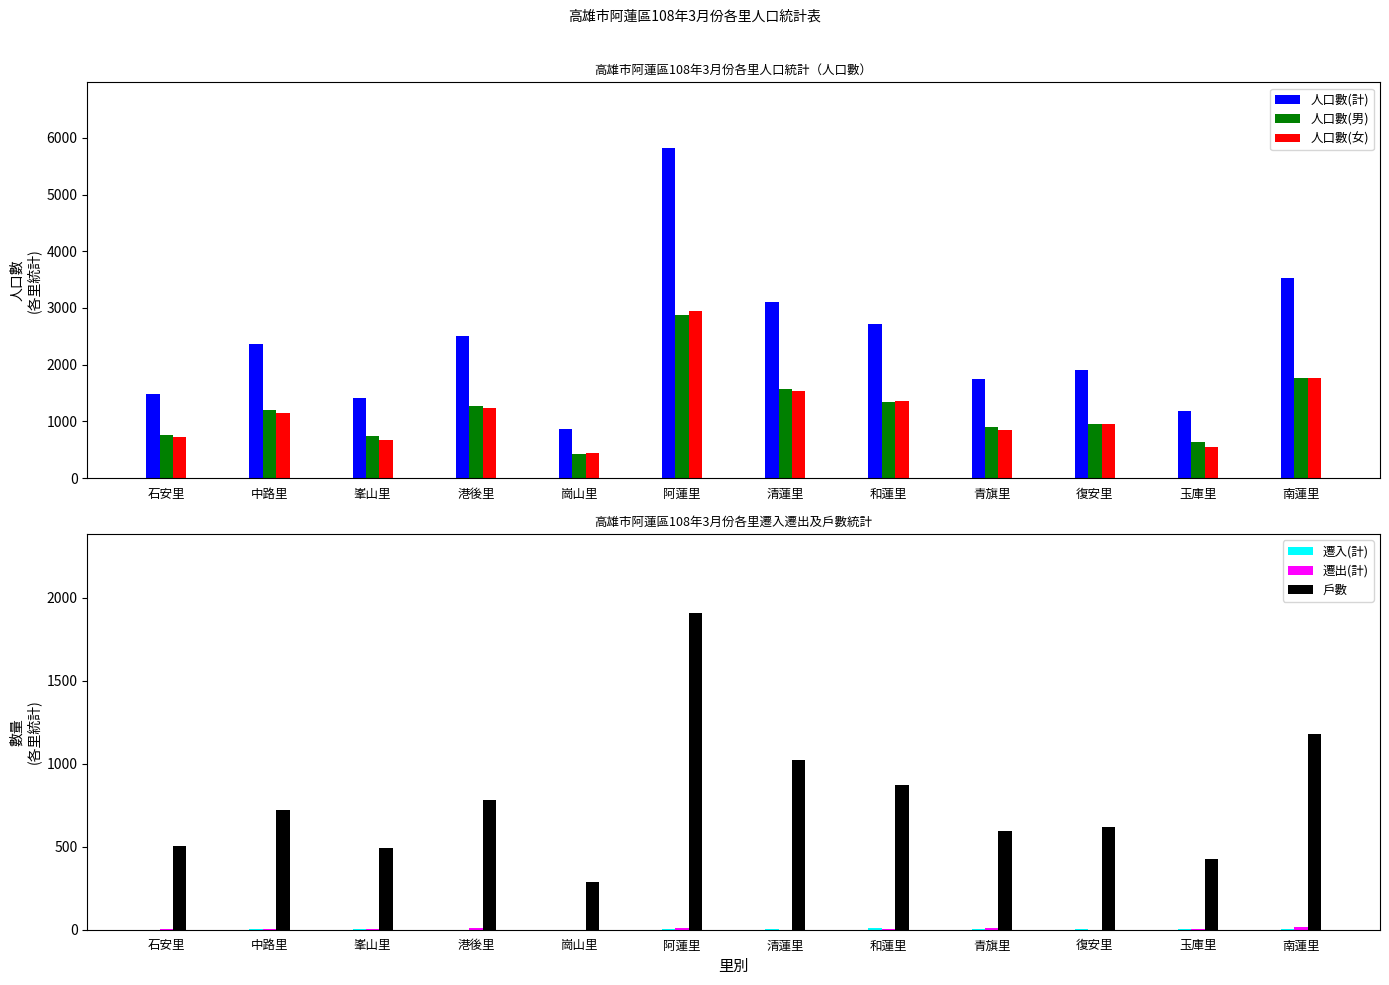

Which has a higher value, 玉庫里 or 峯山里?

峯山里